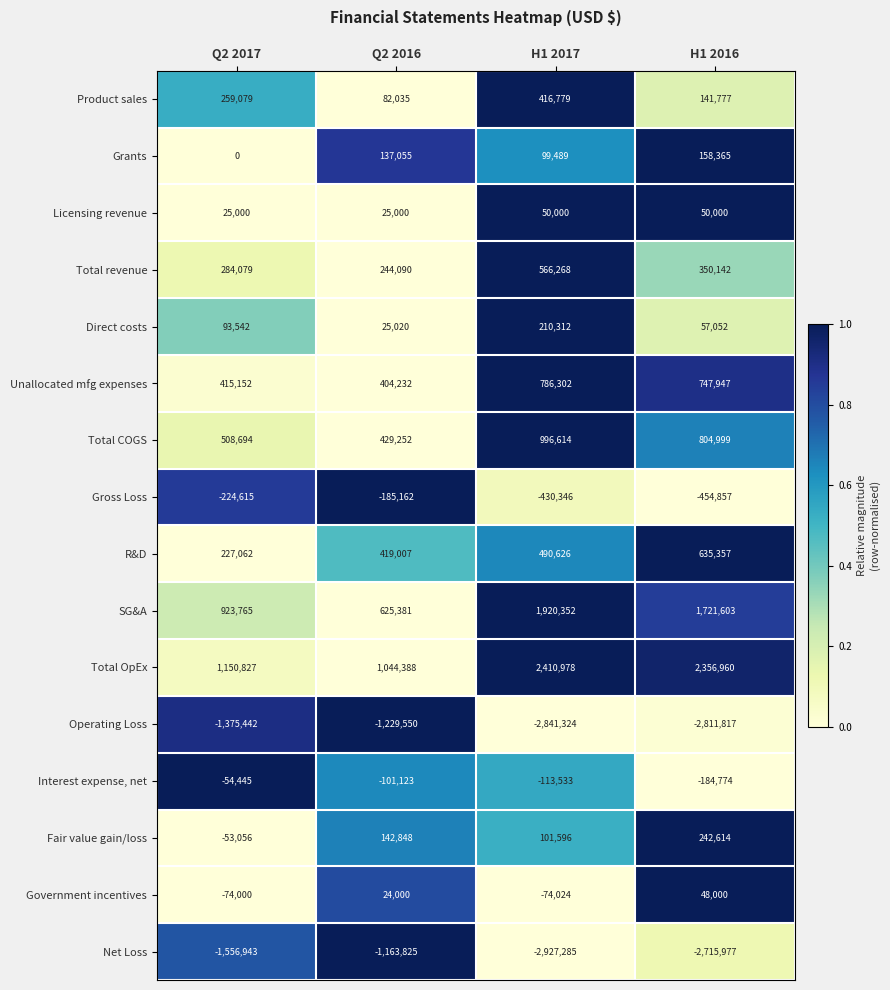

True or false: Total OpEx has a value of 870234 at H1 2016.

False